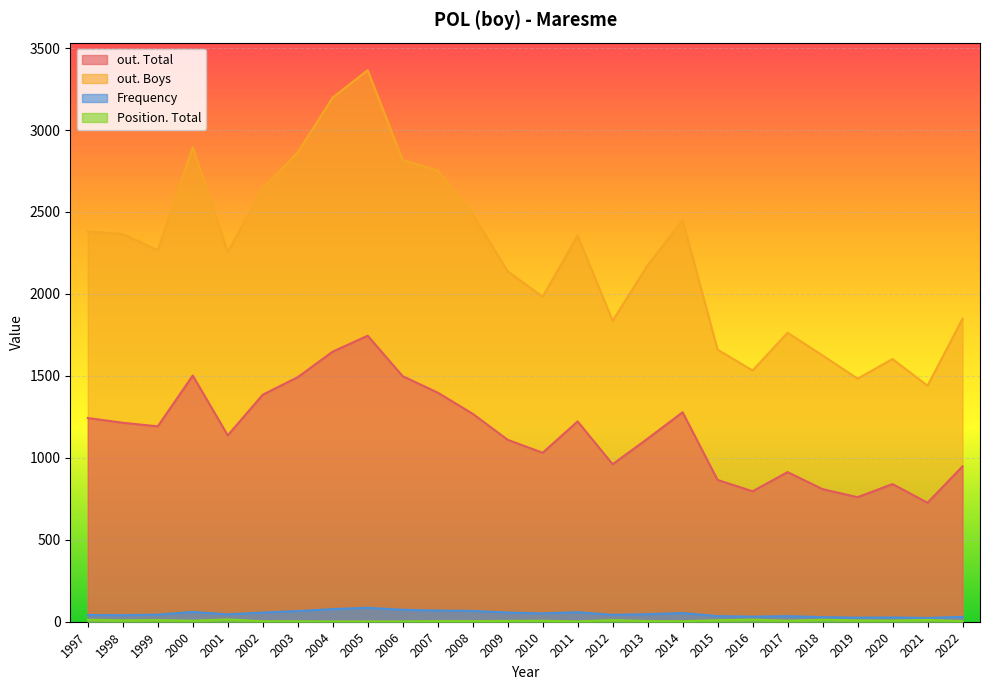

True or false: out. Boys and out. Total intersect in this chart.

False